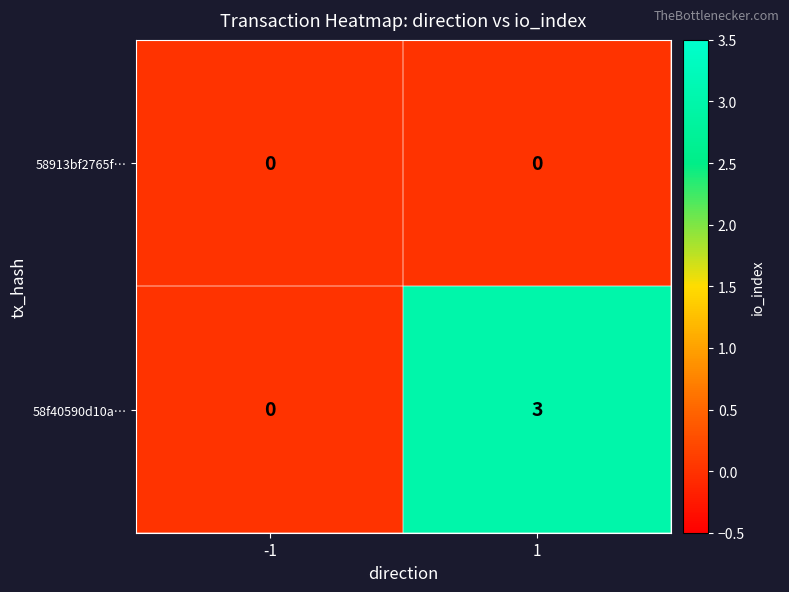

Reading right to left, extract all data points from this chart.

58913bf2765f…: 0	0
58f40590d10a…: 3	0